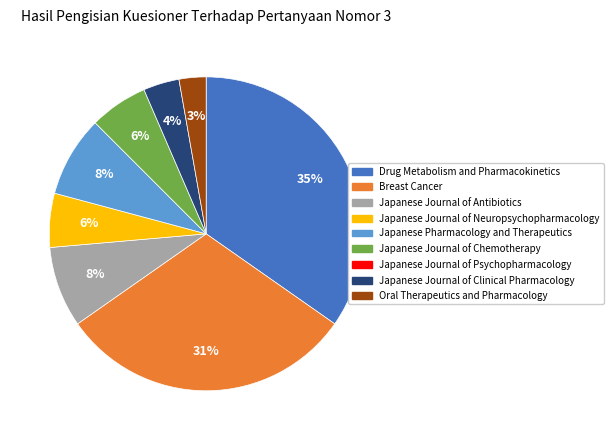

Is there any slice that represents more than half of the pie?

No